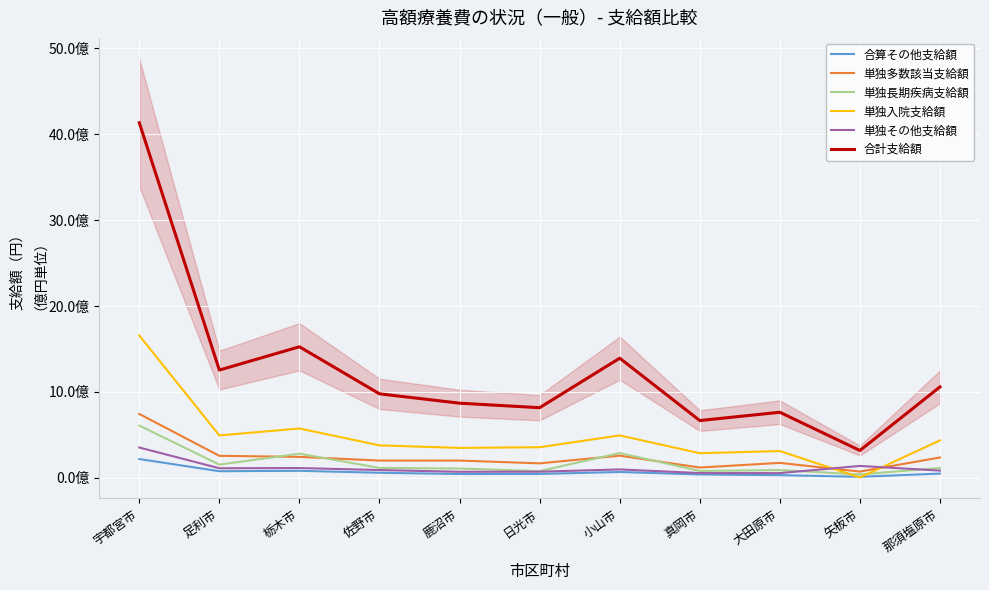

How many interior local peaks does the 合算その他支給額 series have?

2